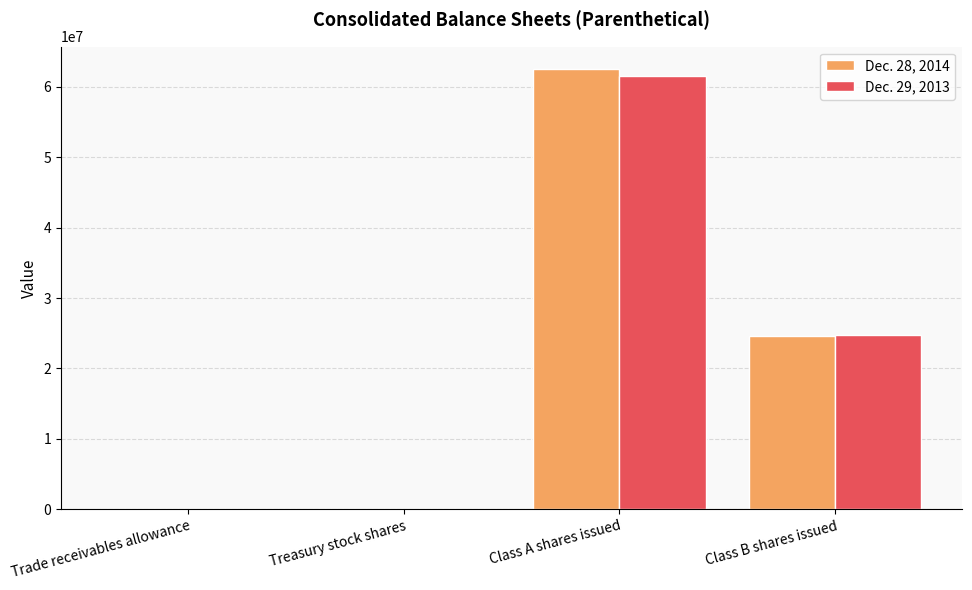

Are the bars horizontal?

No